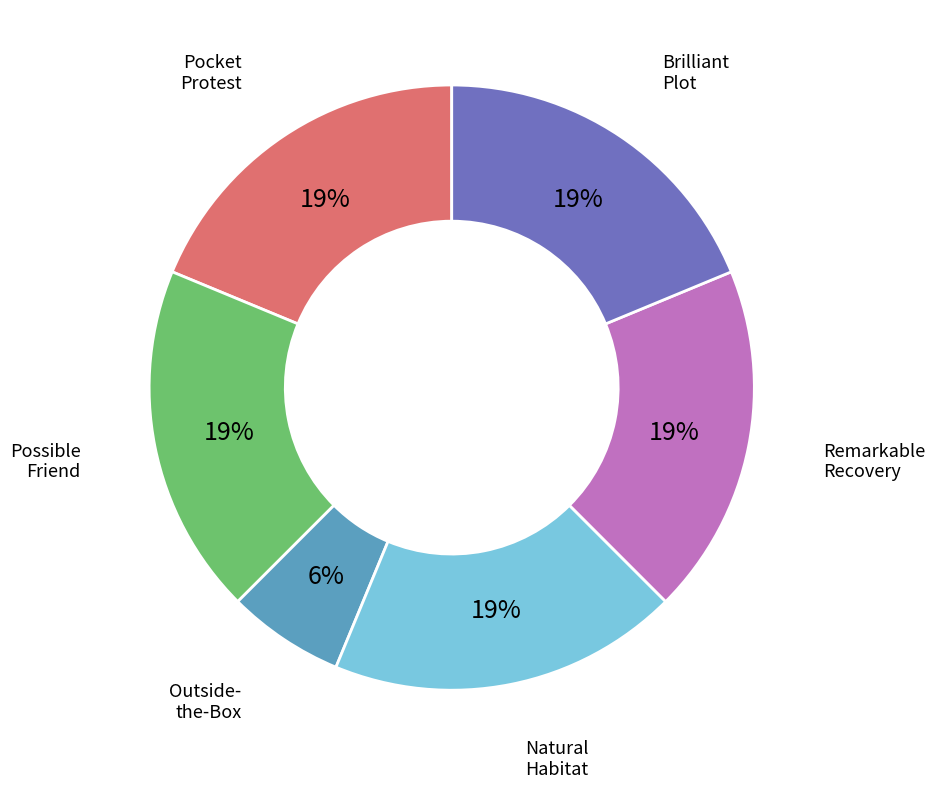

Does any single category account for the majority?

No